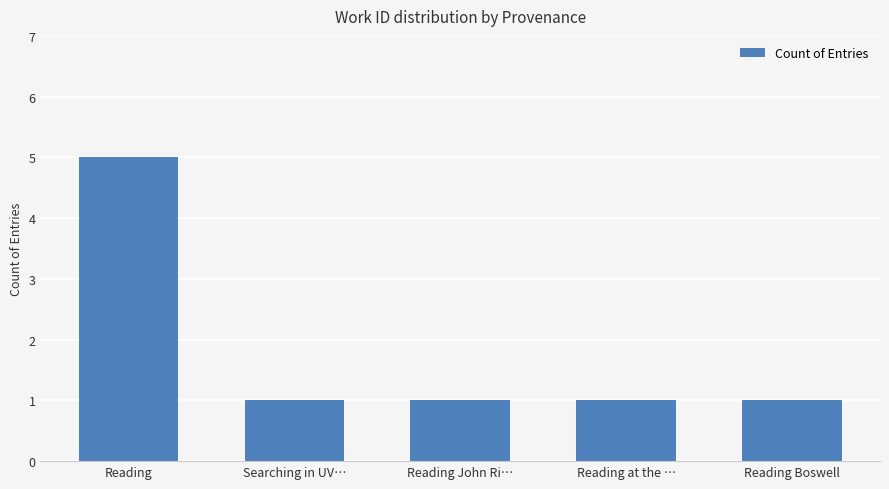

Reading left to right, what are all the values shown in this chart?

Reading=5	Searching in UV…=1	Reading John Ri…=1	Reading at the …=1	Reading Boswell=1